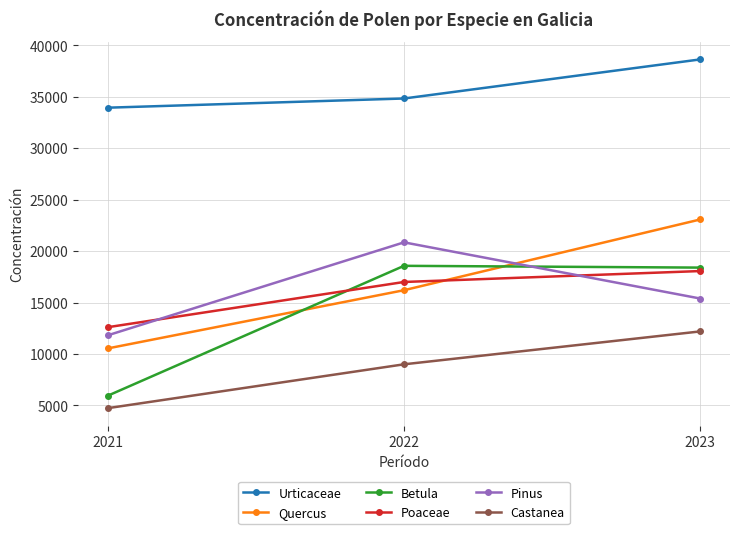

True or false: Castanea has a value of 17830 at 2023.

False